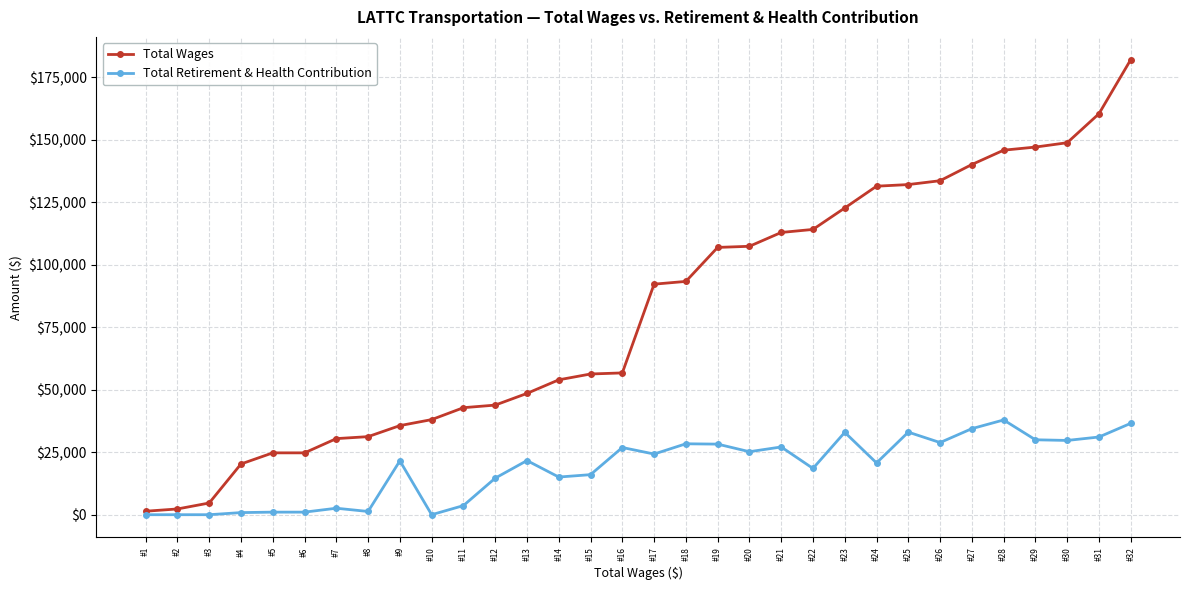

Rank the series by their average value, from lowest to highest.

Total Retirement & Health Contribution, Total Wages